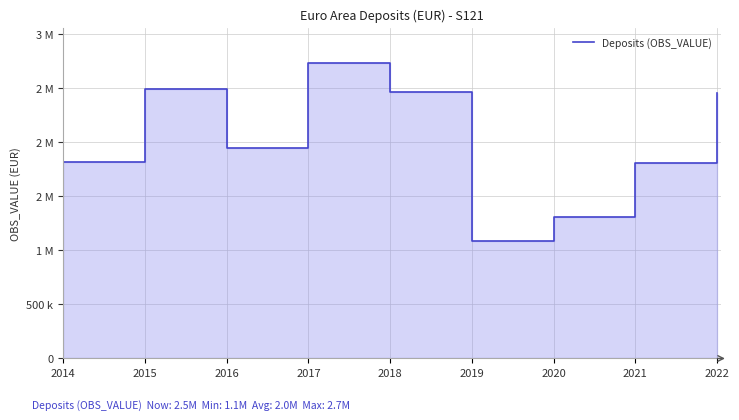

True or false: the data shows 814277.5 at 2015.

False